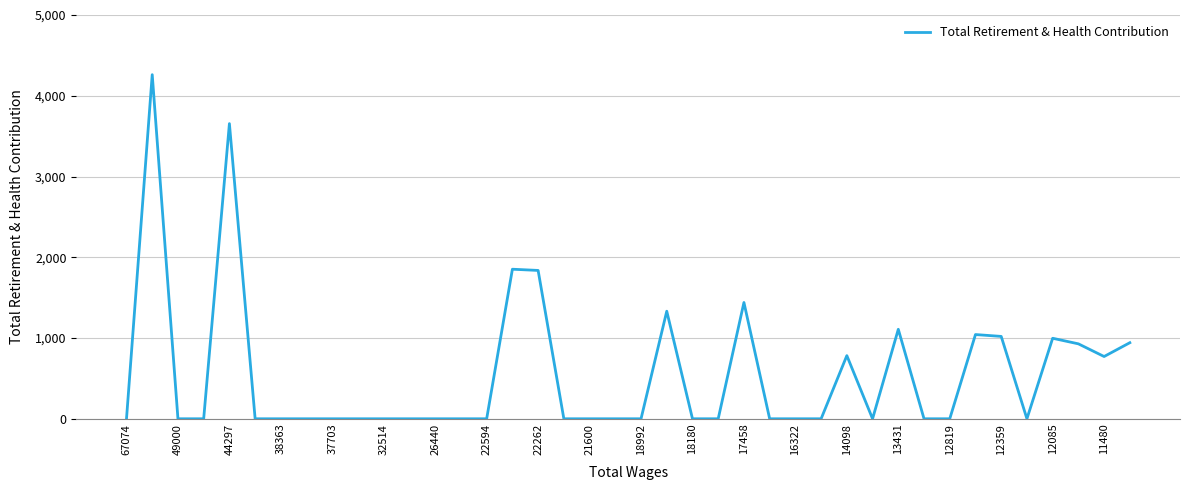

What is the difference between the maximum and minimum values?

4261